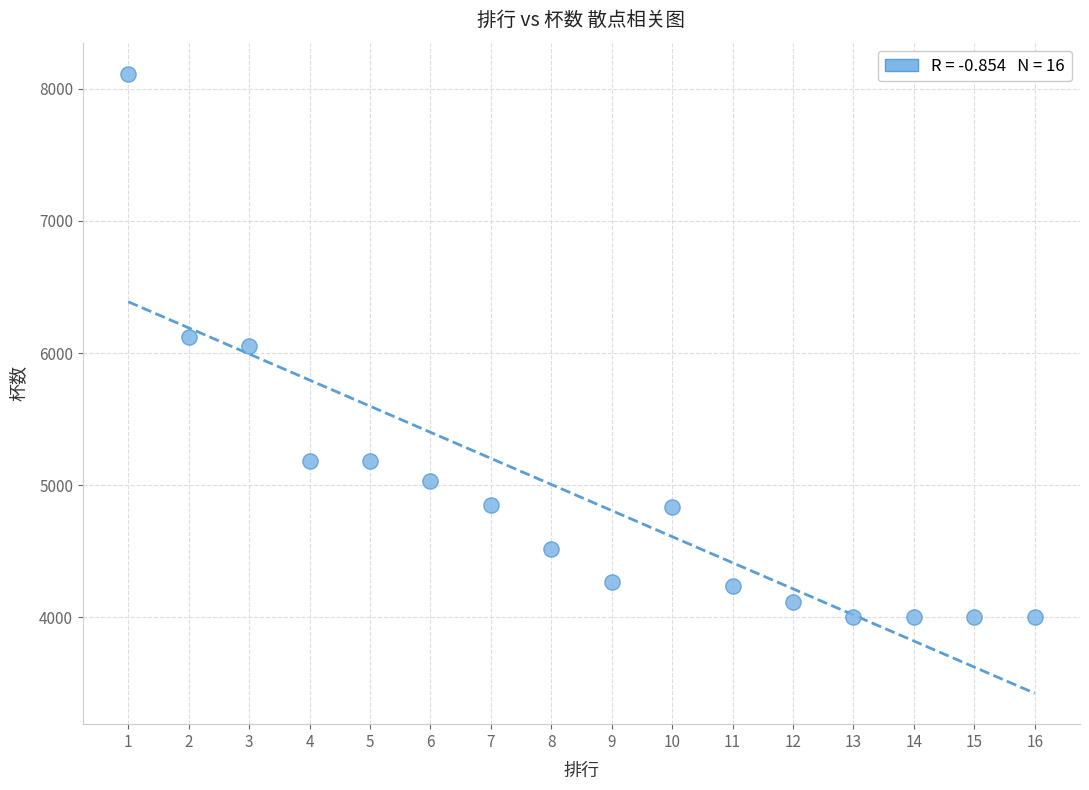

What is the range of Y values (max minus min)?

4112